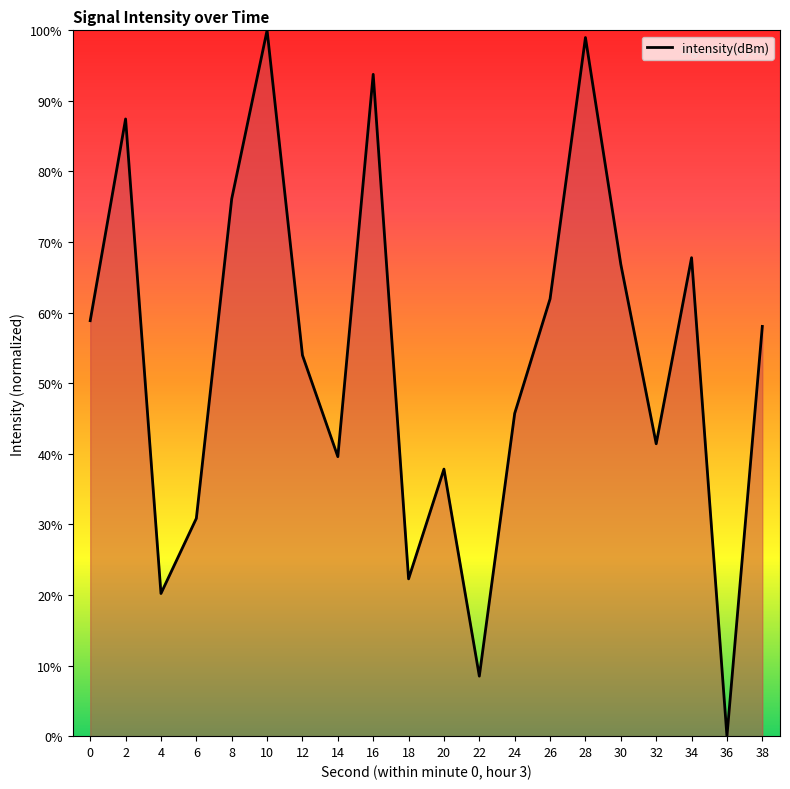

What is the sum of the values at 28 and 14?

138.6